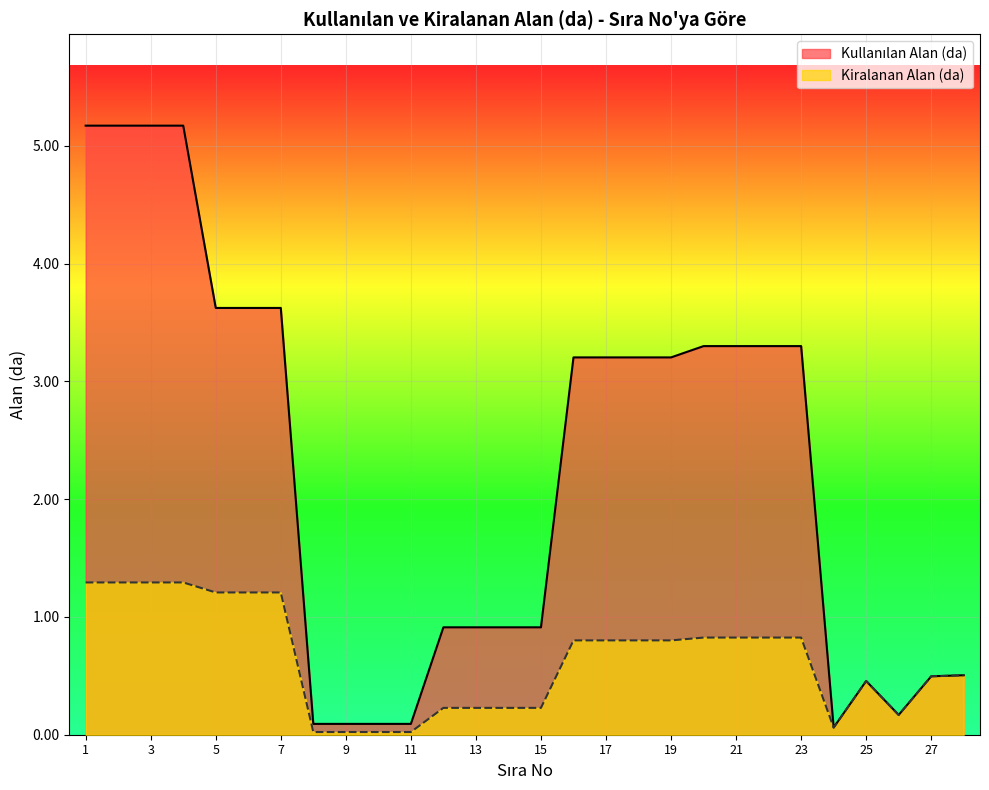

How many lines are shown in the chart?

2